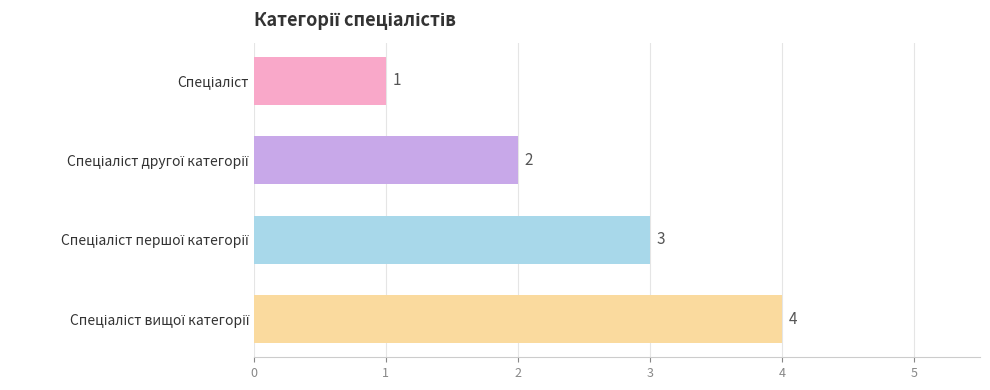

What is the maximum value shown in the chart?

4